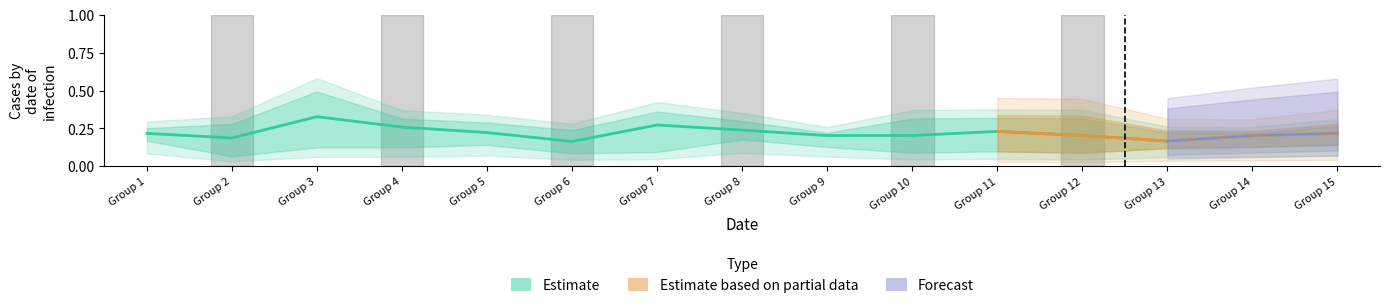

Reading left to right, list all the values displayed in this chart.

Group 1=0.2	Group 2=0.2	Group 3=0.3	Group 4=0.3	Group 5=0.2	Group 6=0.2	Group 7=0.3	Group 8=0.2	Group 9=0.2	Group 10=0.2	Group 11=0.2	Group 12=0.2	Group 13=0.2	Group 14=0.2	Group 15=0.2